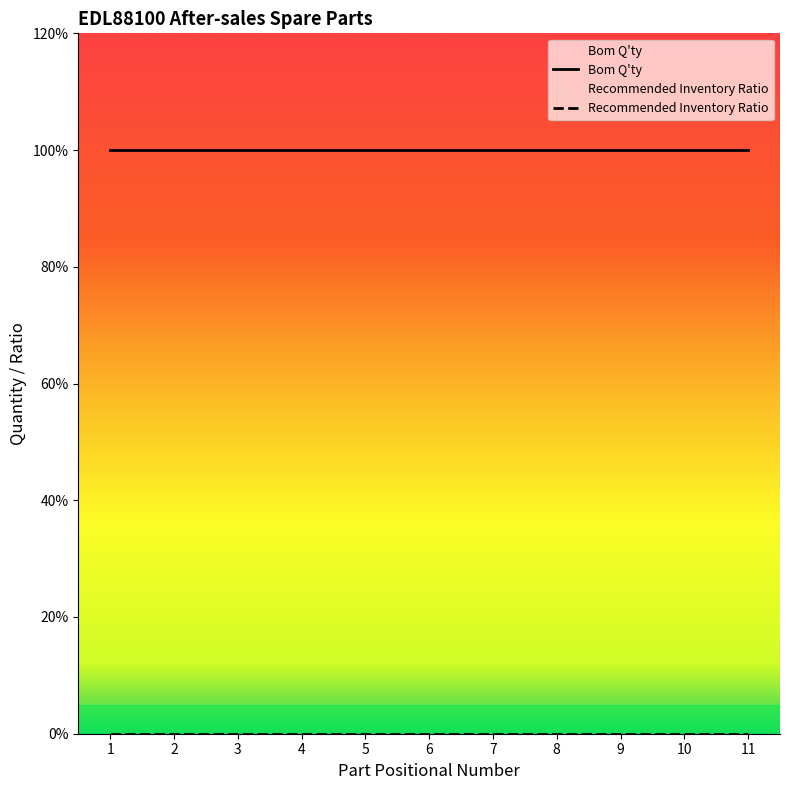

Which series changed the most between 8 and 11?

Bom Q'ty